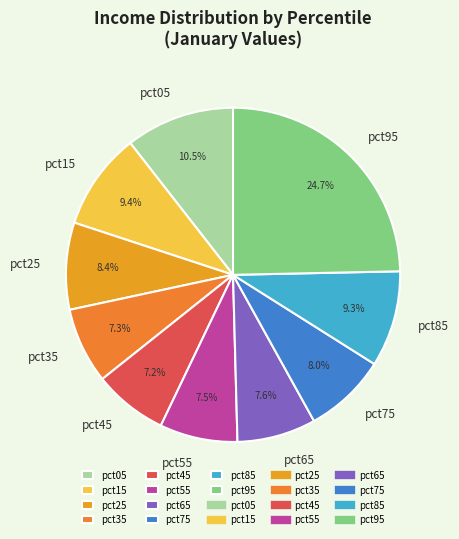

The pct65 slice represents 1% of the pie. True or false?

False